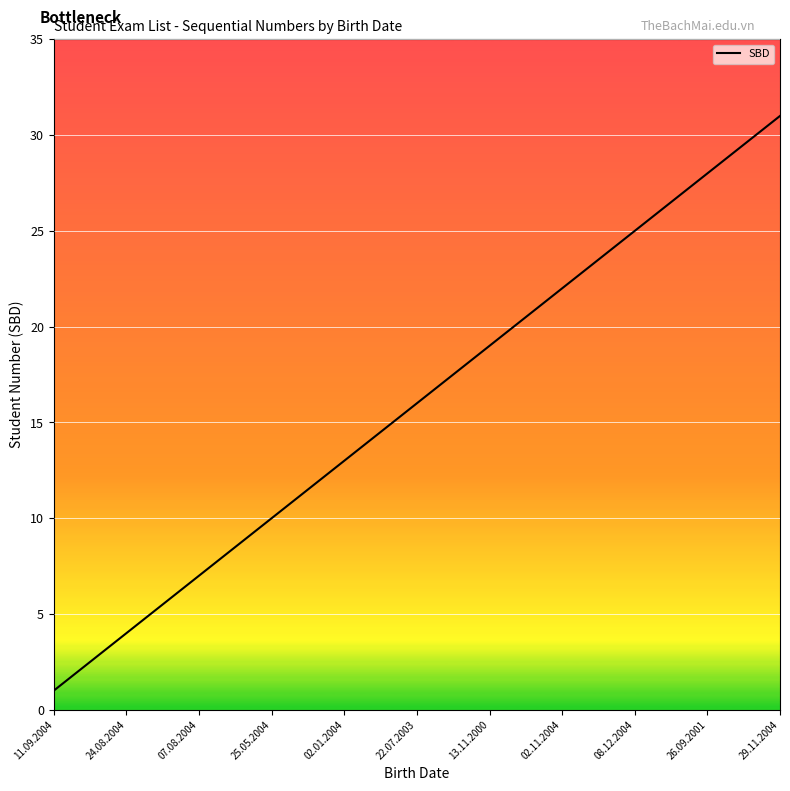

What is the difference between the maximum and minimum values?

30